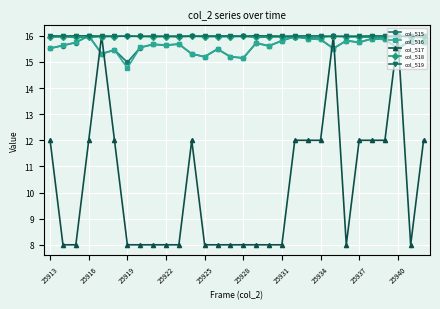

Which series has the largest range (max minus min)?

col_517